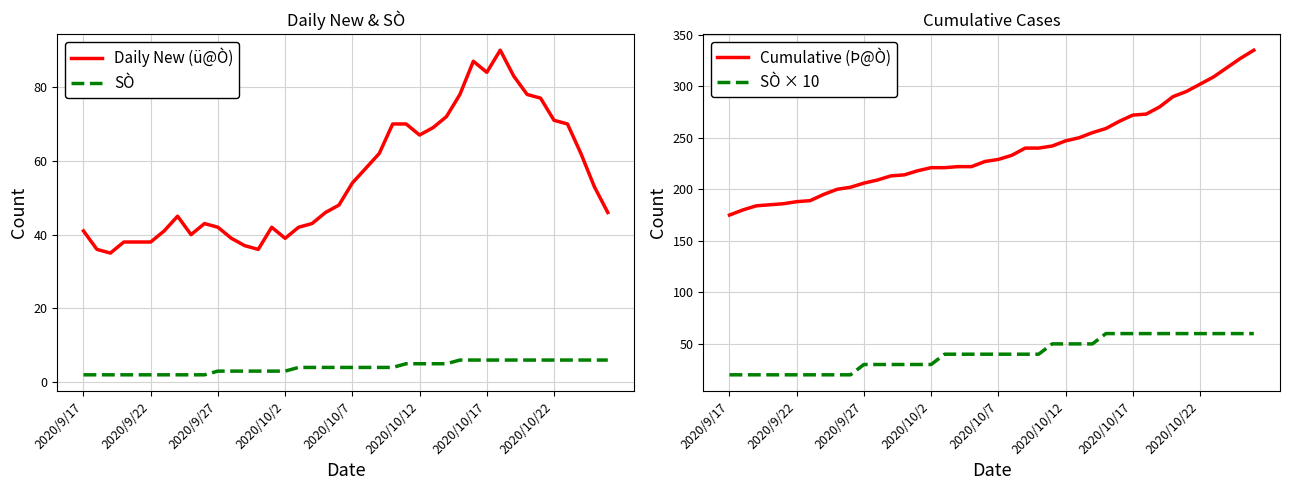

Which series has the largest total across all categories?

Cumulative (Þ@Ò)